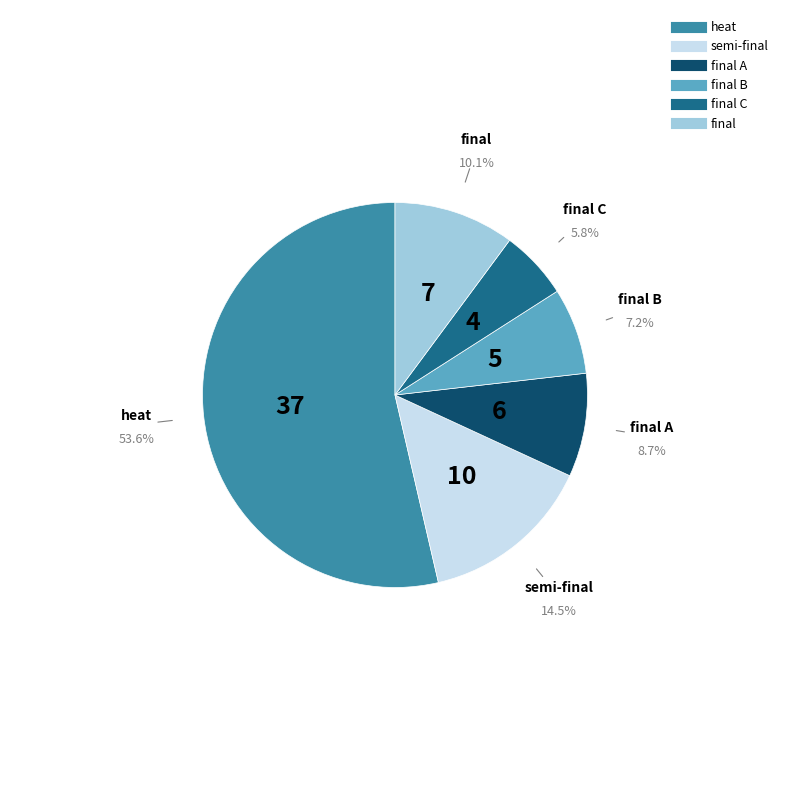

Is there a majority slice in this chart?

Yes